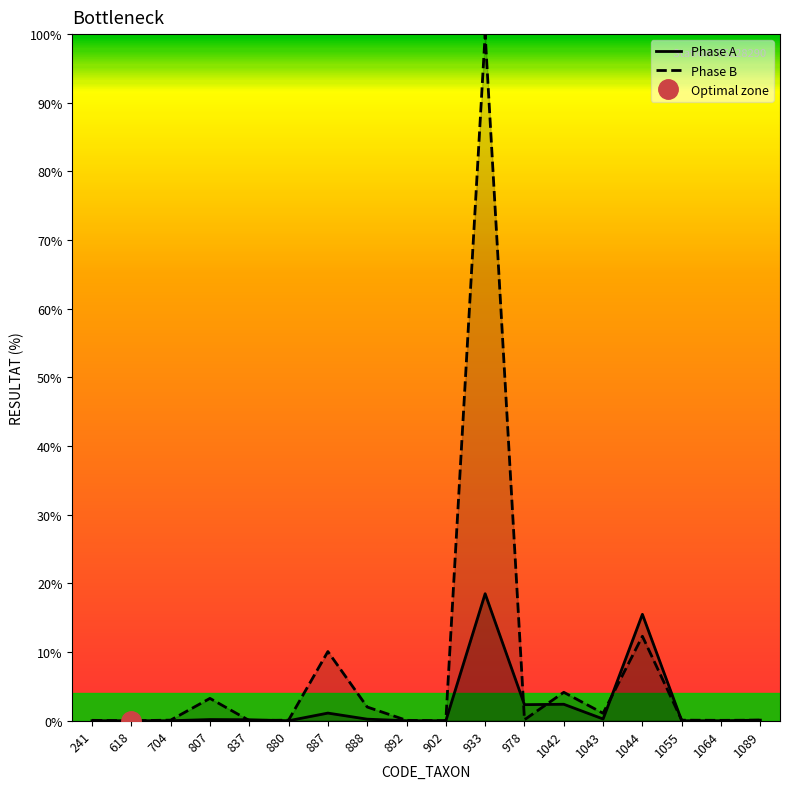

Where do Phase A and Phase B first cross each other?

807 and 837